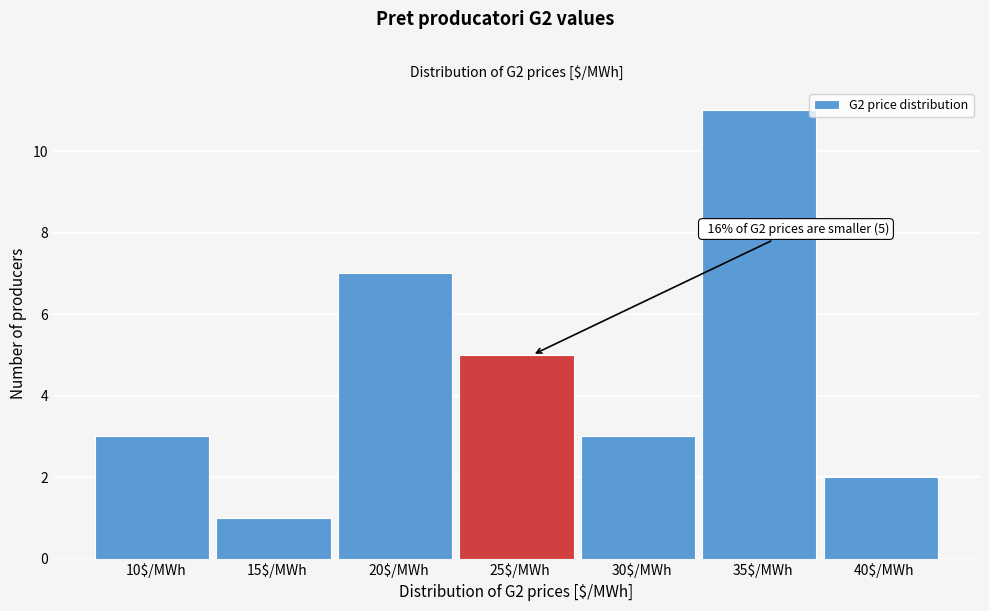

Reading left to right, transcribe all the data shown in this chart.

3	1	7	5	3	11	2